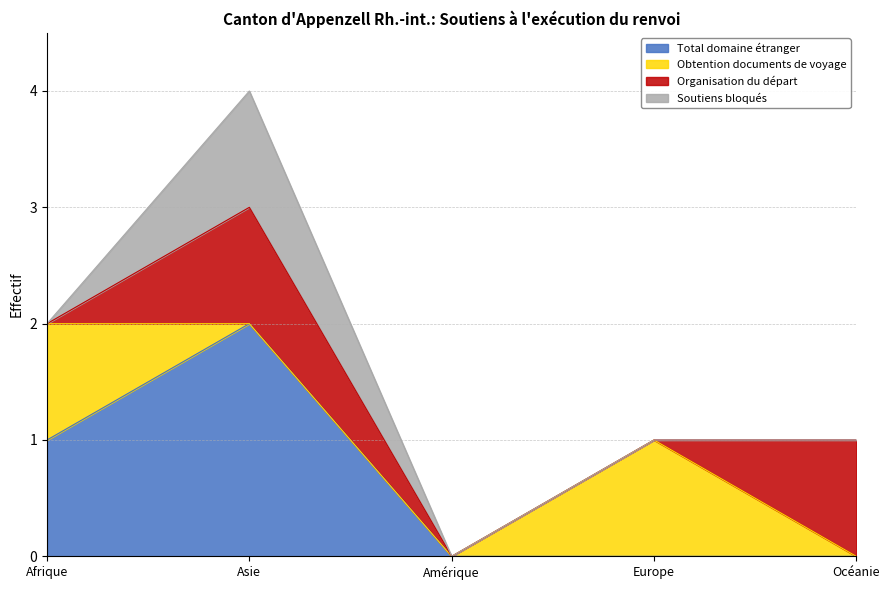

What is the label of the 1st point from the left?

Afrique